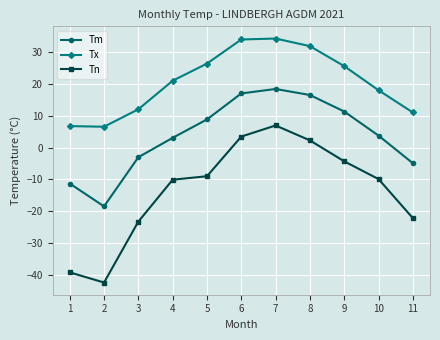

In Tn, how many points are lower than both neighbors (excluding endpoints)?

1